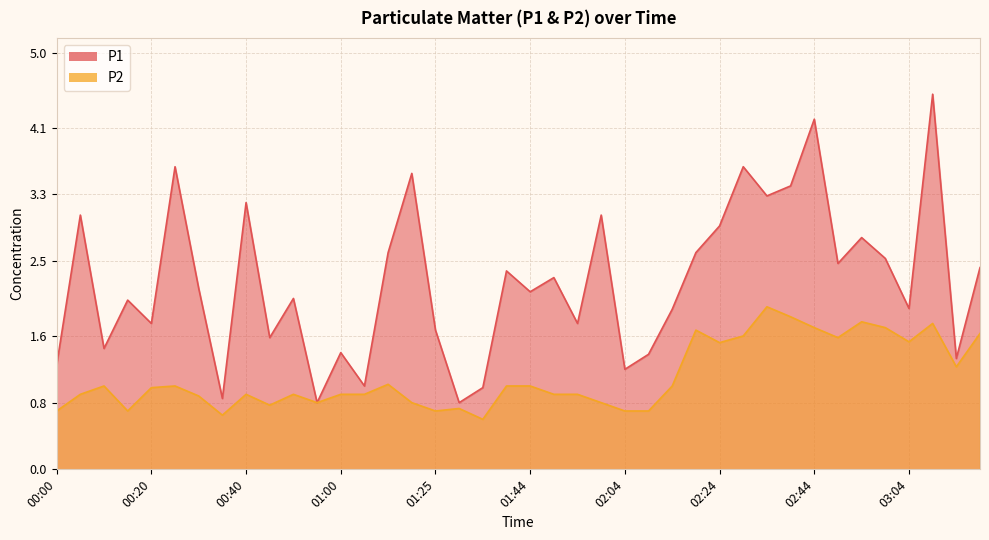

The value of P2 at 01:59 is 0.8. True or false?

True